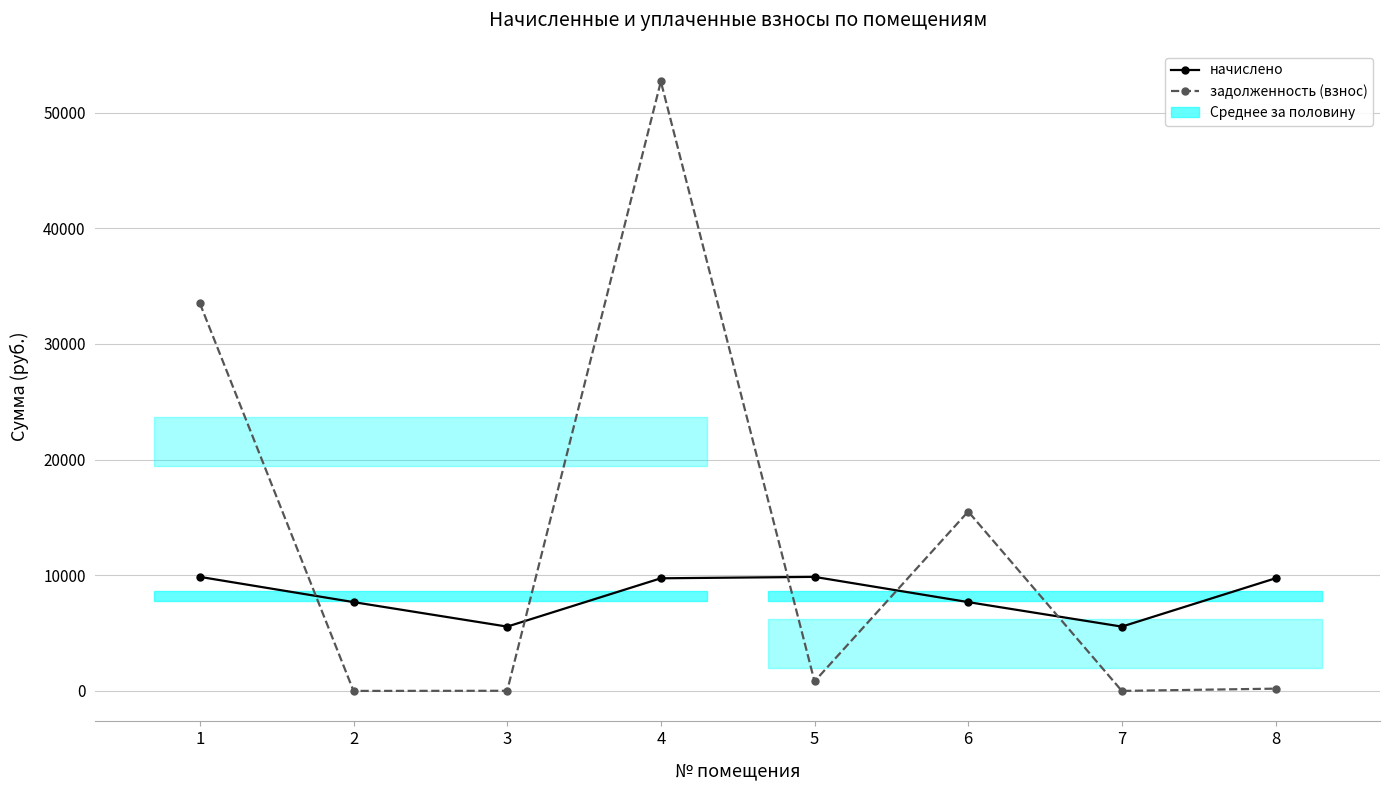

Between 1 and 2, which series saw the biggest shift?

задолженность (взнос)